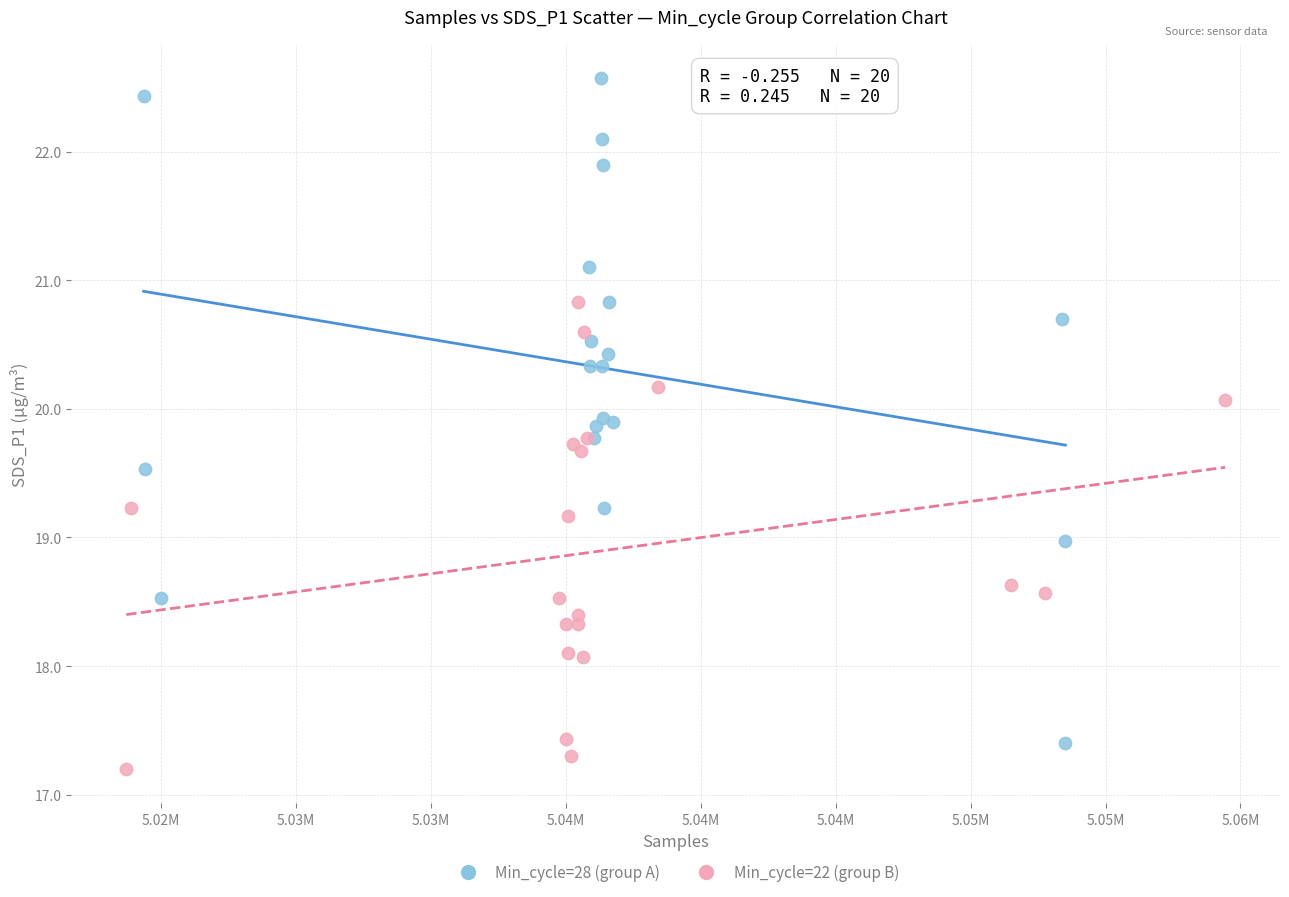

Which series contains the lowest Y value?

Min_cycle=22 (group B)